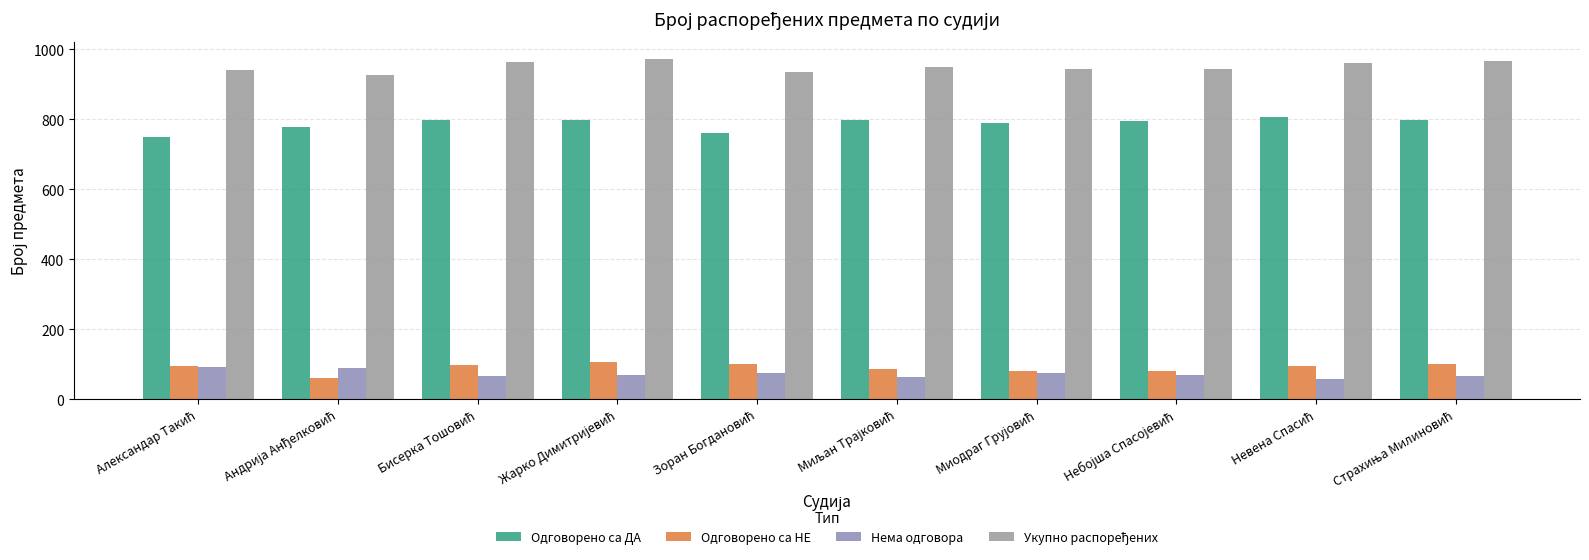

The value of Одговорено са НЕ at Миљан Трајковић is 88. True or false?

True